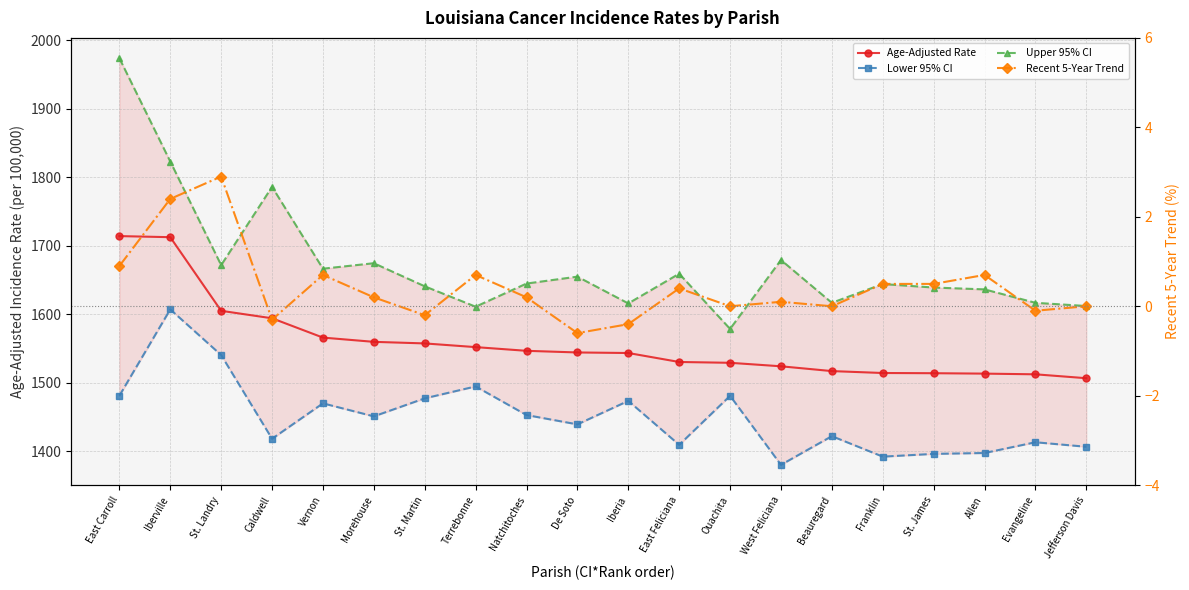

List the labels in order of Lower 95% CI value, largest first.

Iberville, St. Landry, Terrebonne, East Carroll, Ouachita, St. Martin, Iberia, Vernon, Natchitoches, Morehouse, De Soto, Beauregard, Caldwell, Evangeline, East Feliciana, Jefferson Davis, Allen, St. James, Franklin, West Feliciana